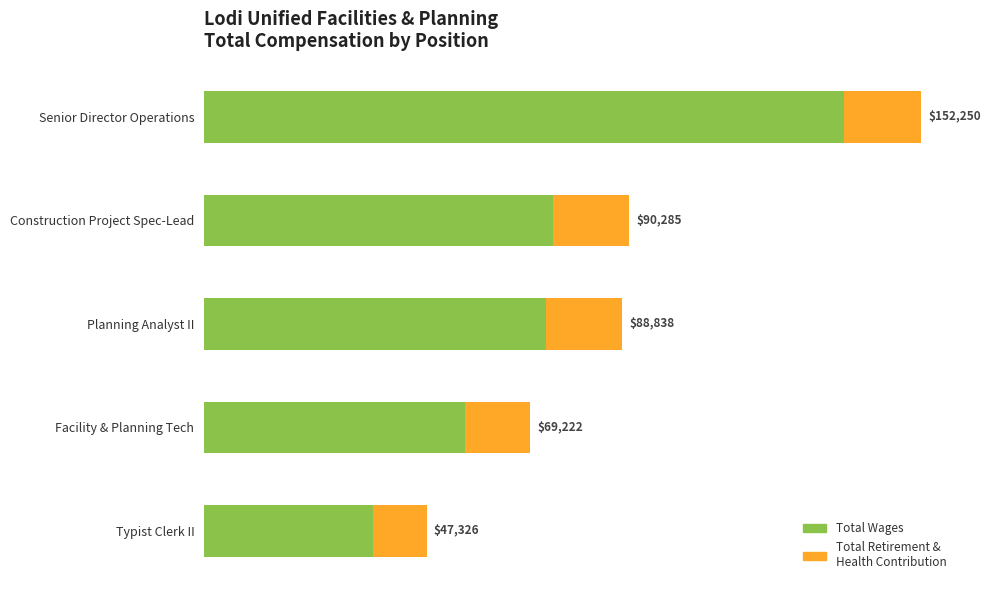

What are all the series names shown in the legend?

Total Wages, Total Retirement & Health Contribution